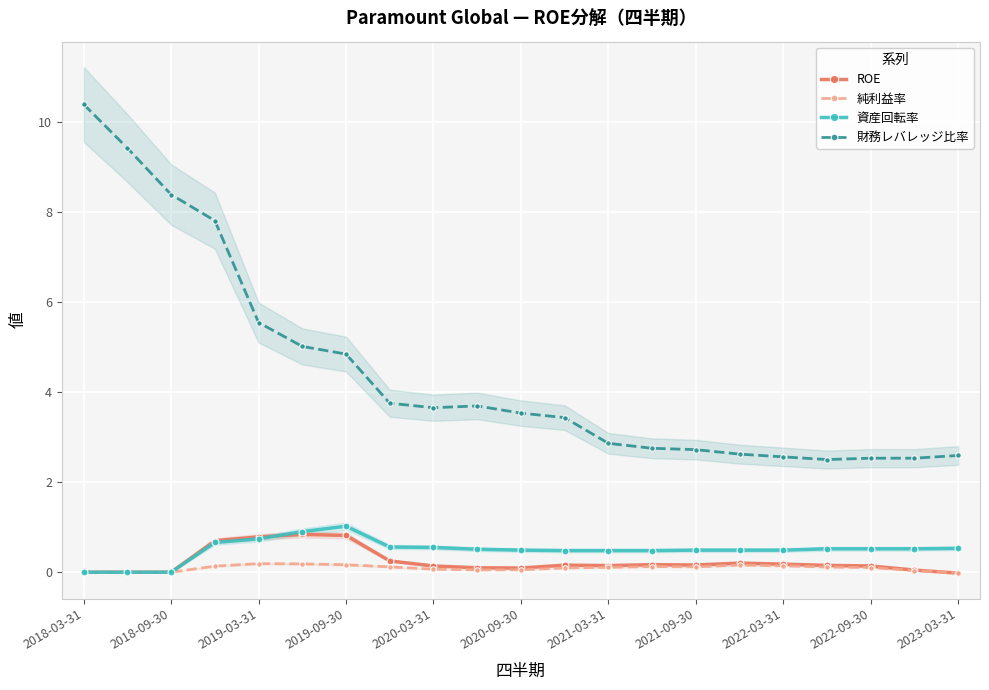

What is the sum of all 純利益率 values?

2.0